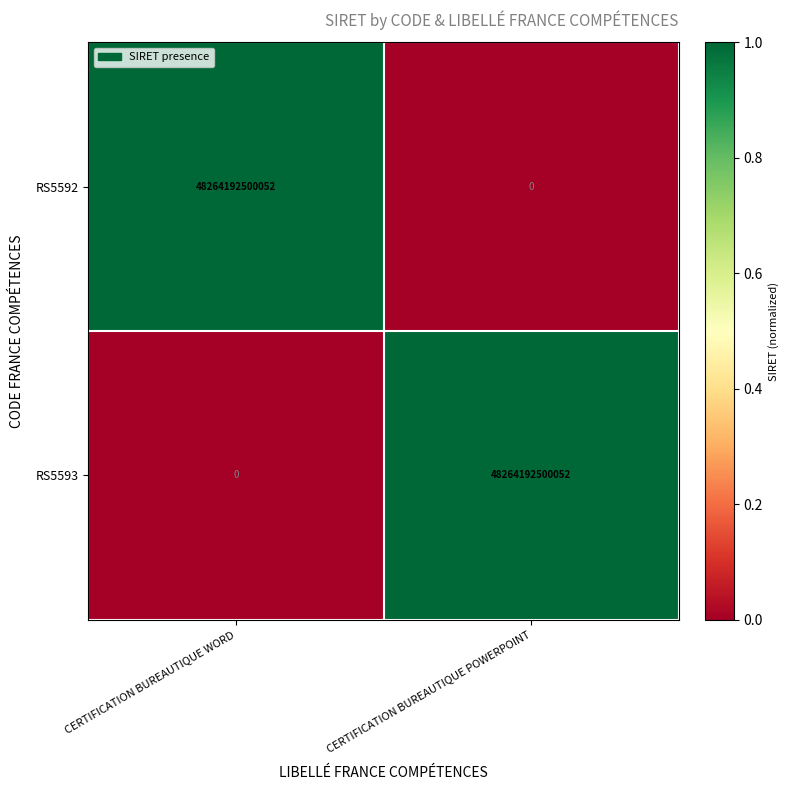

Read the RS5592 value at CERTIFICATION BUREAUTIQUE WORD, to the nearest 50.

48264192500050